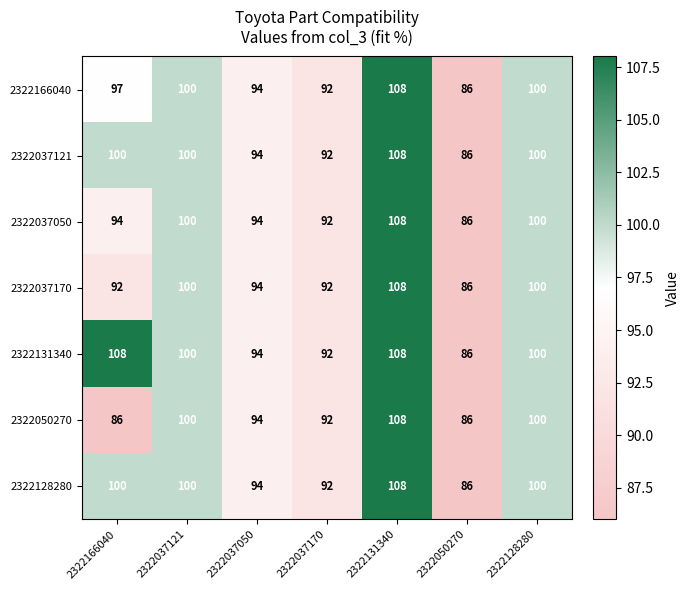

What is the total value across all series at 2322128280?

700